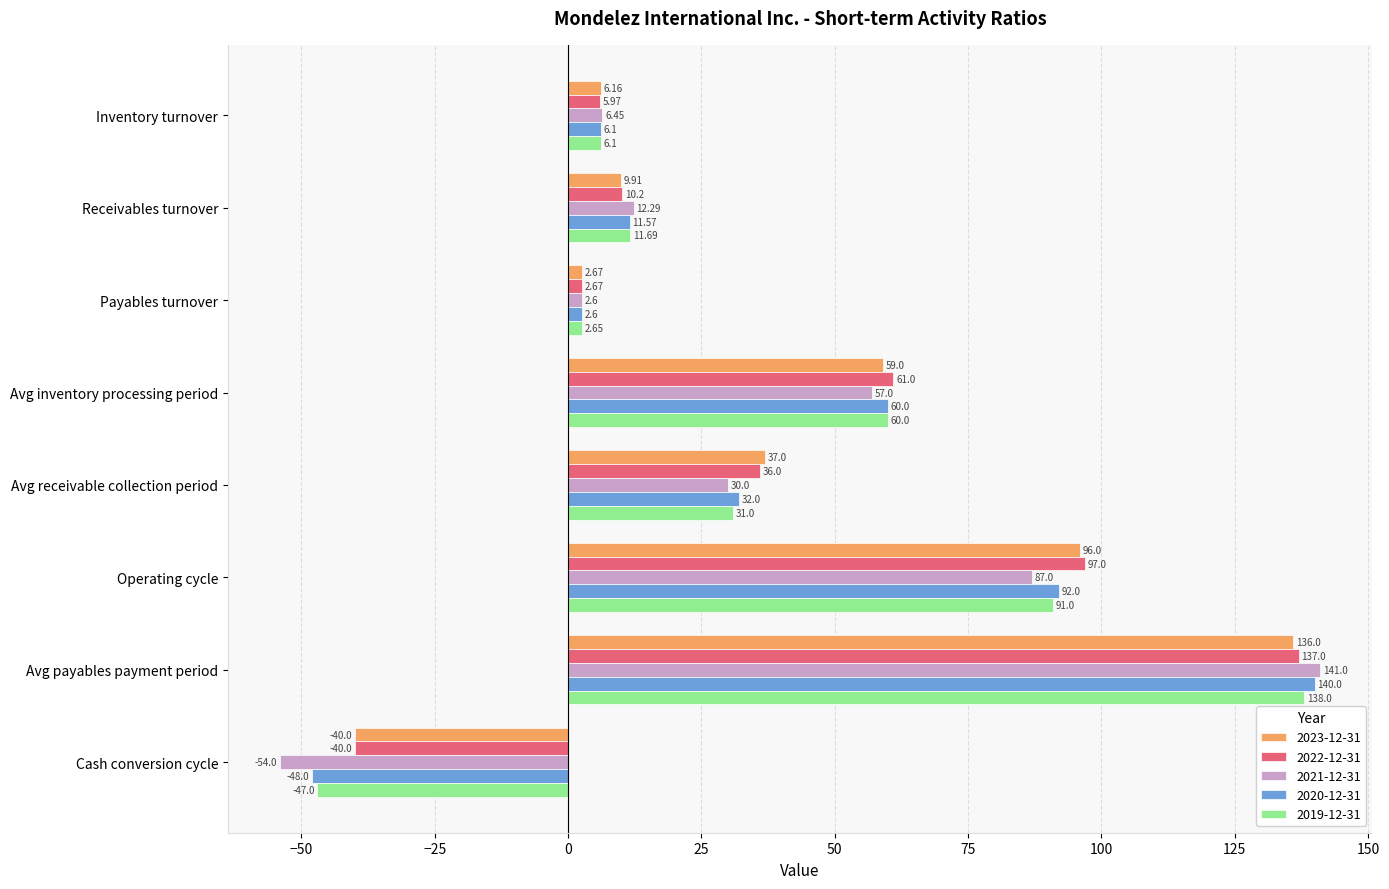

How many negative values does the 2019-12-31 series have?

1